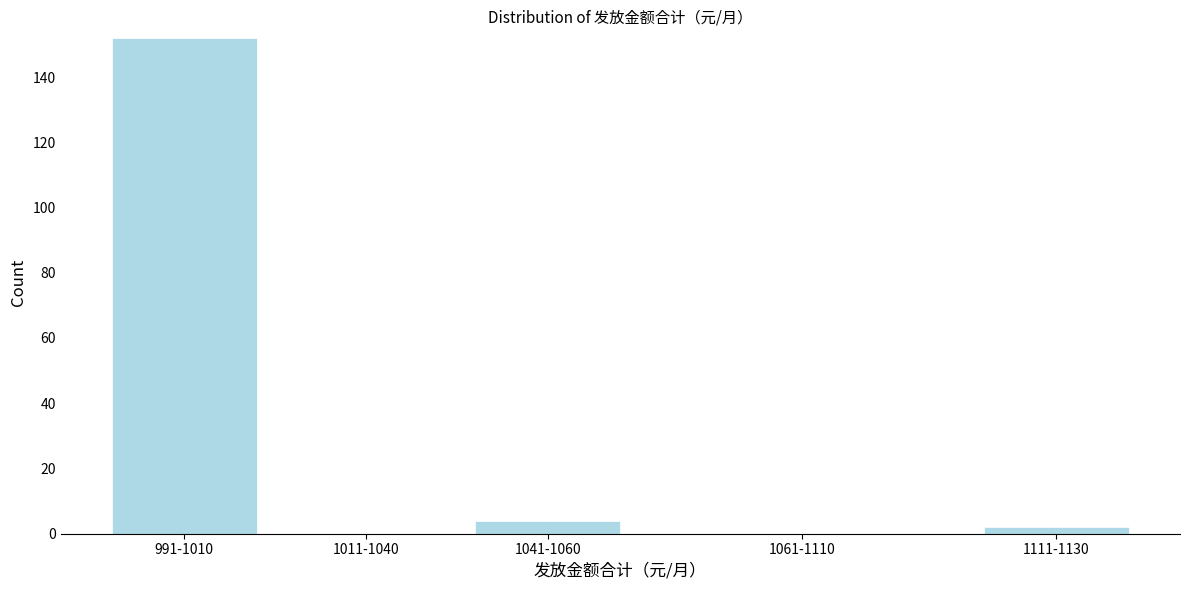

Reading left to right, extract all data points from this chart.

991-1010=152	1011-1040=0	1041-1060=4	1061-1110=0	1111-1130=2